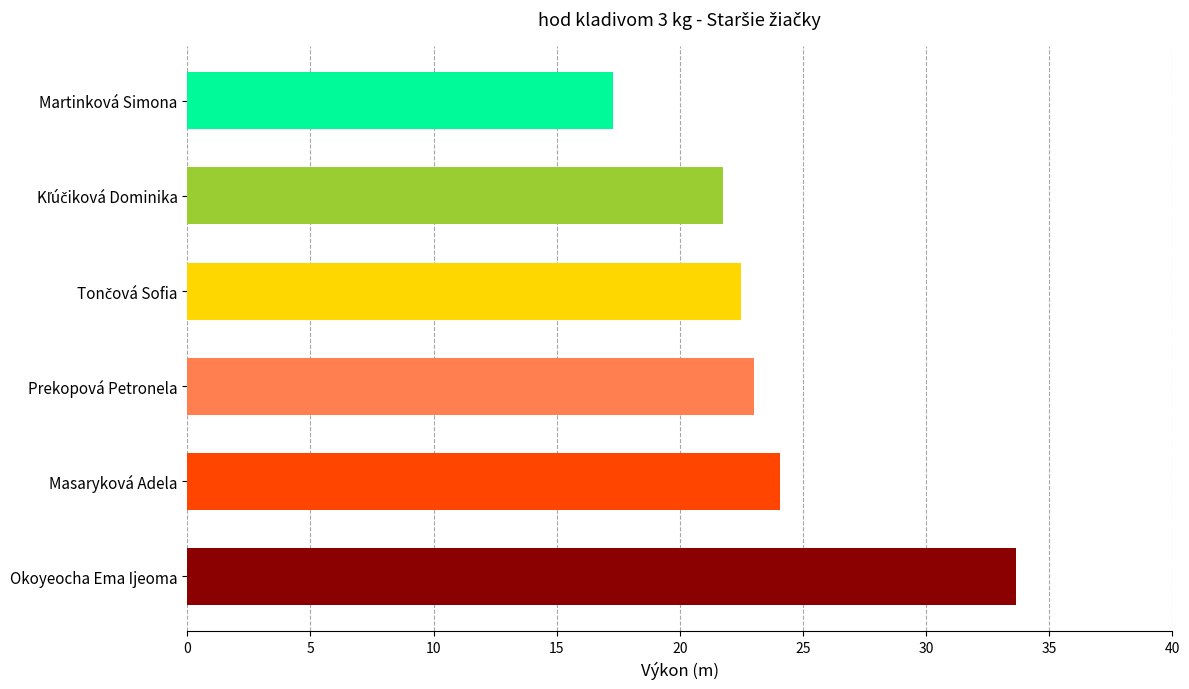

Reading bottom to top, list all the values displayed in this chart.

33.6	24.1	23.0	22.5	21.8	17.3